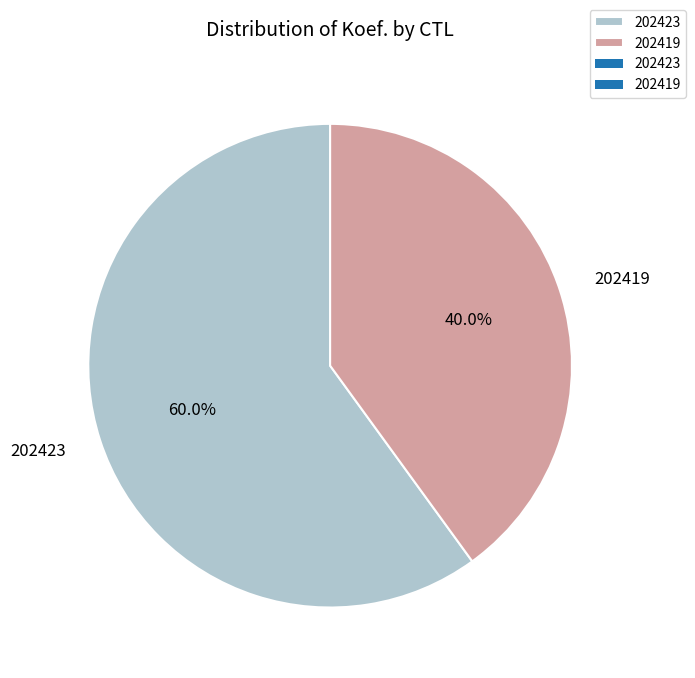

To the nearest percent, what is the difference between the 202419 and 202423 slice percentages?

20%